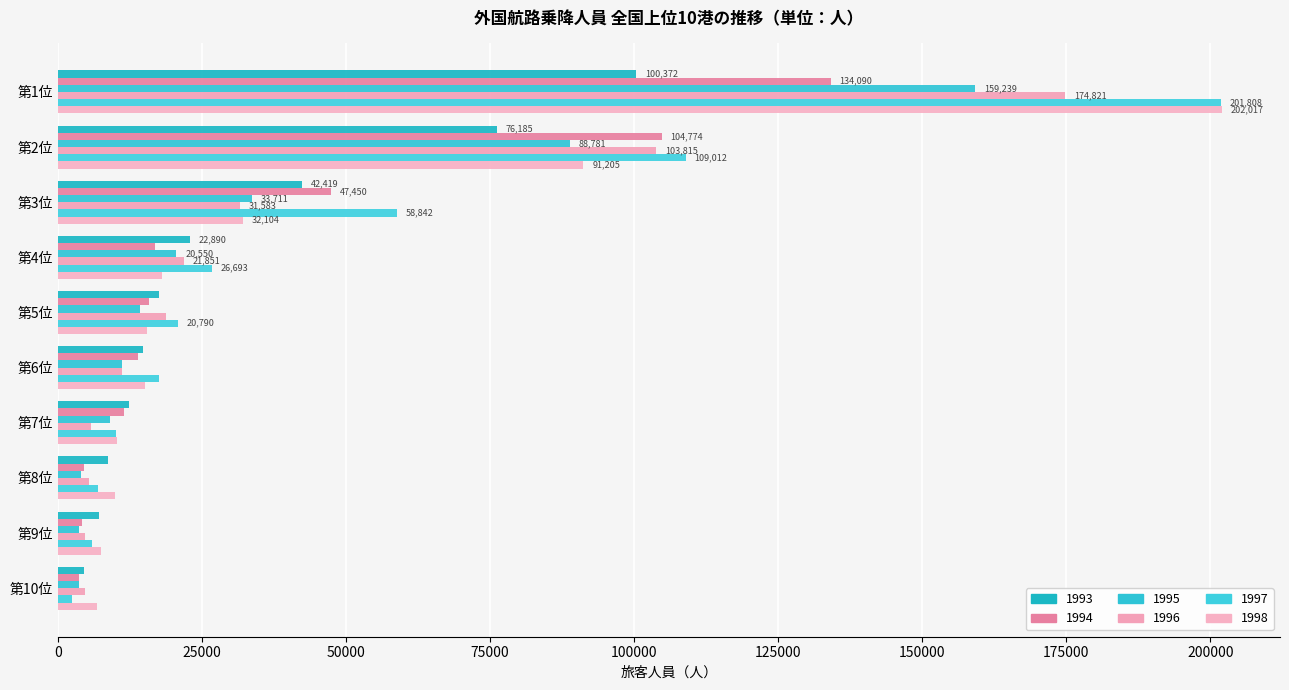

At which category is the sum across all series the highest?

第1位